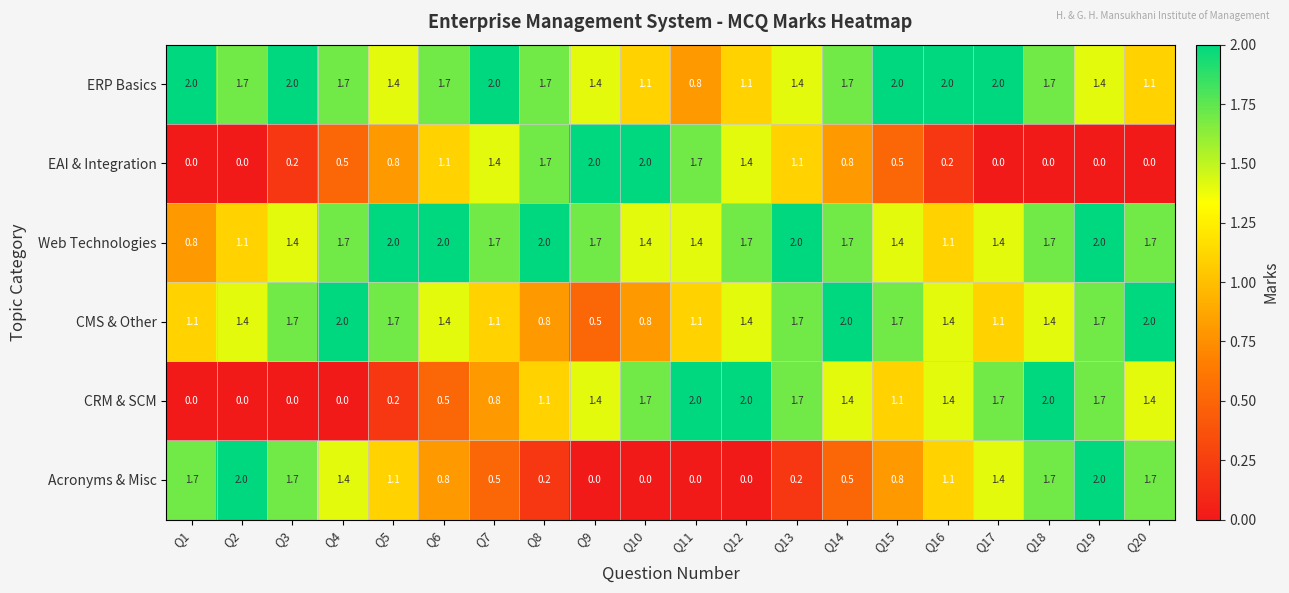

What is the difference between the ERP Basics values at Q15 and Q5?

0.6